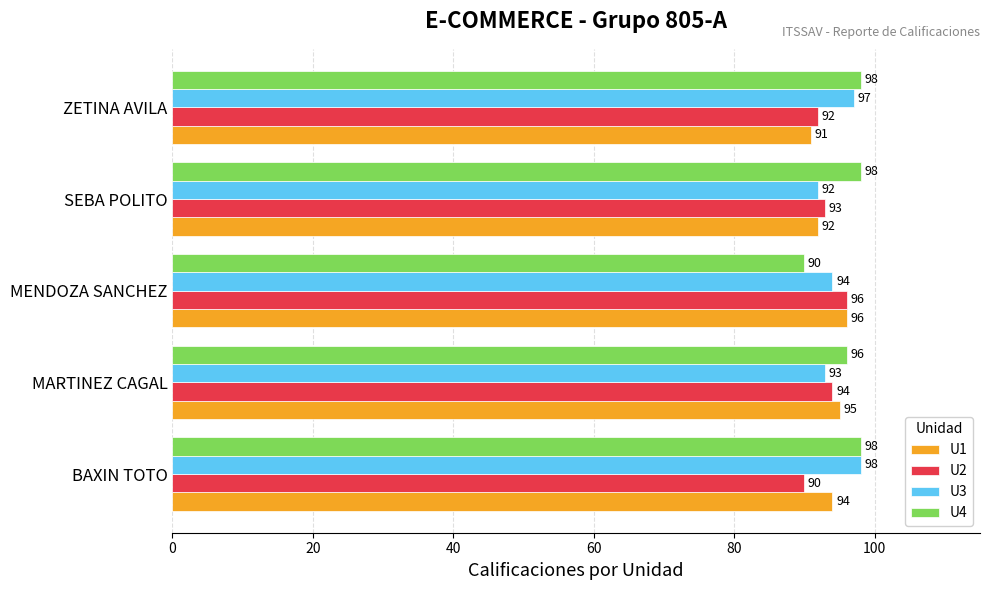

At which label does U2 reach its peak?

MENDOZA SANCHEZ